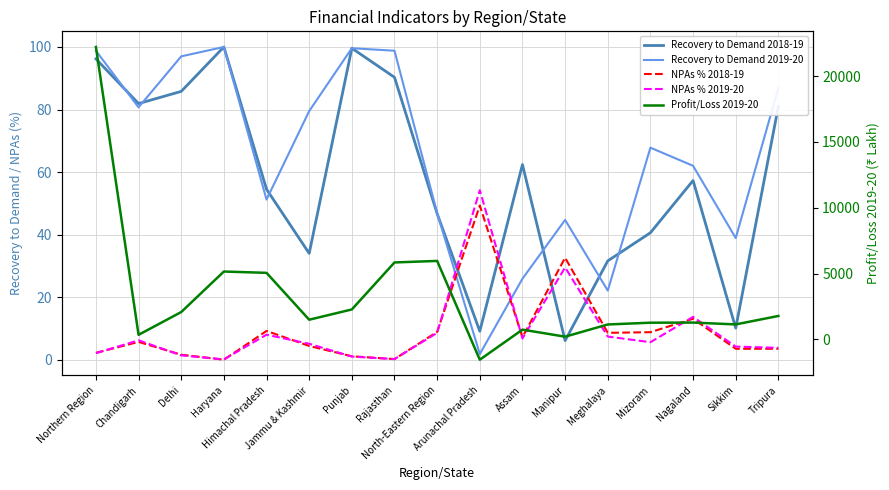

Where is Recovery to Demand 2019-20 nearest to the value 50?

Himachal Pradesh